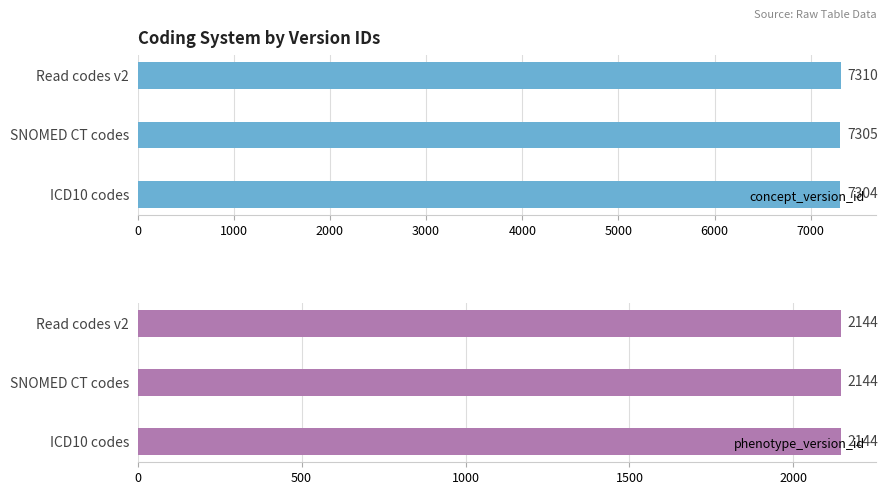

What are all the series names shown in the legend?

concept_version_id, phenotype_version_id